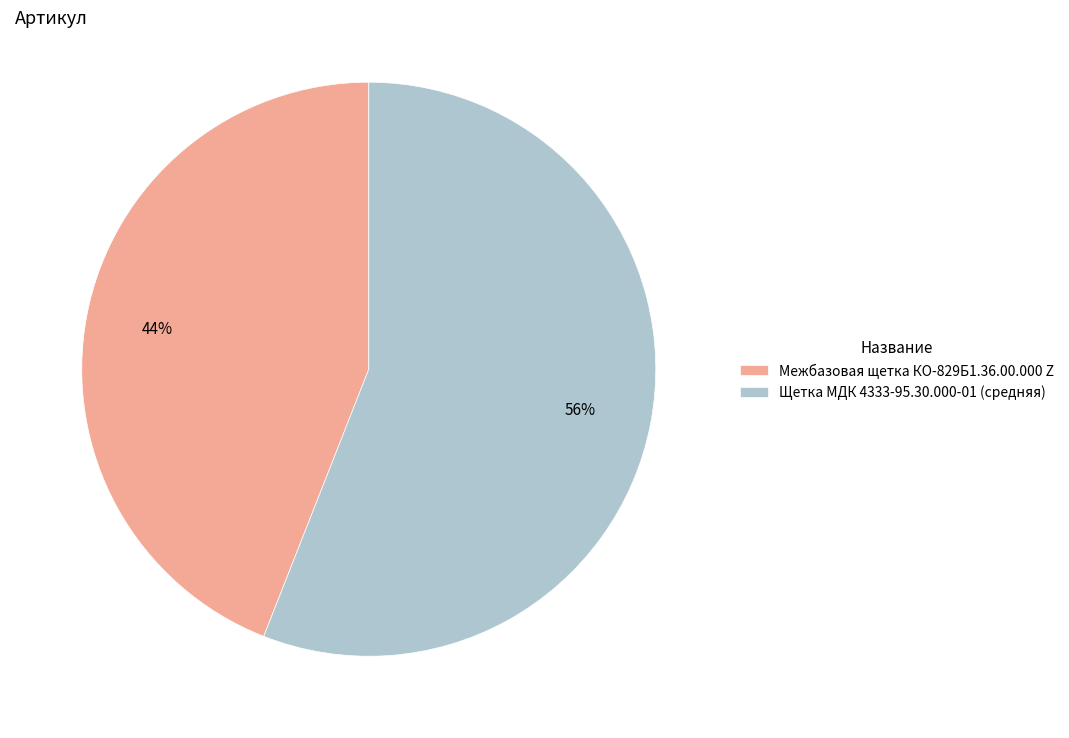

To the nearest percent, what is the difference between the Щетка МДК 4333-95.30.000-01 (средняя) and Межбазовая щетка КО-829Б1.36.00.000 Z slice percentages?

12%